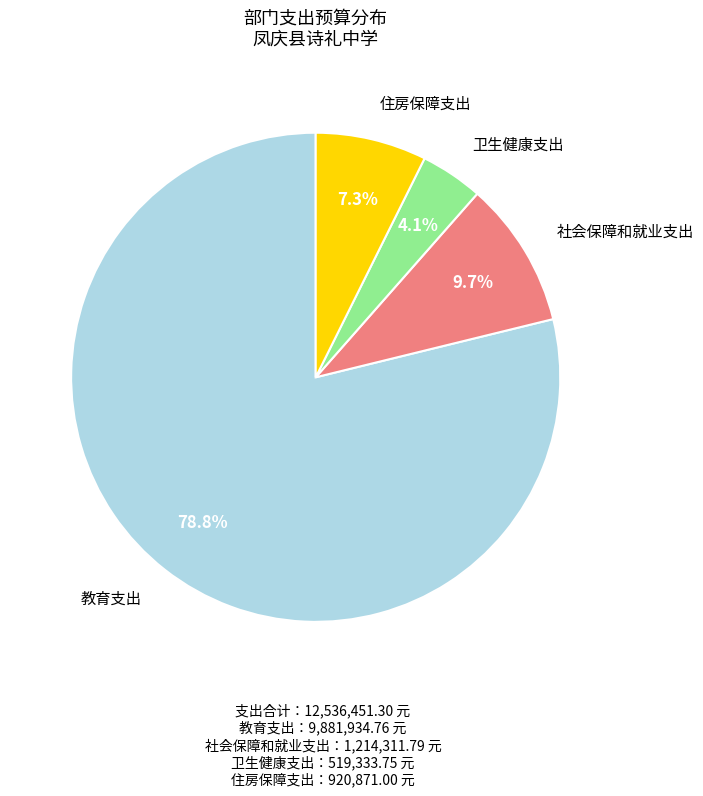

Combined, do 教育支出 and 住房保障支出 account for over 50%?

Yes